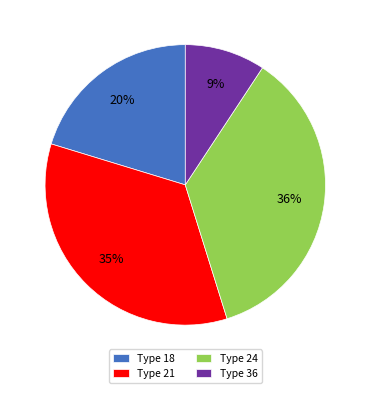

Is it true that Type 18 is 20% of the pie?

True